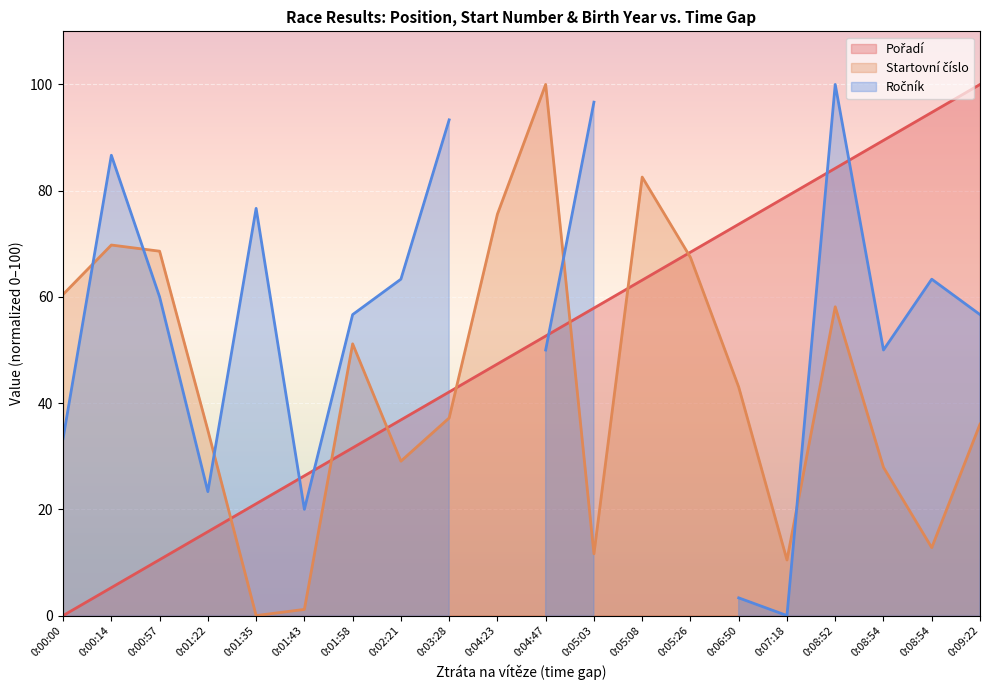

What is the difference between the Pořadí values at 0:01:35 and 0:05:08?

42.1